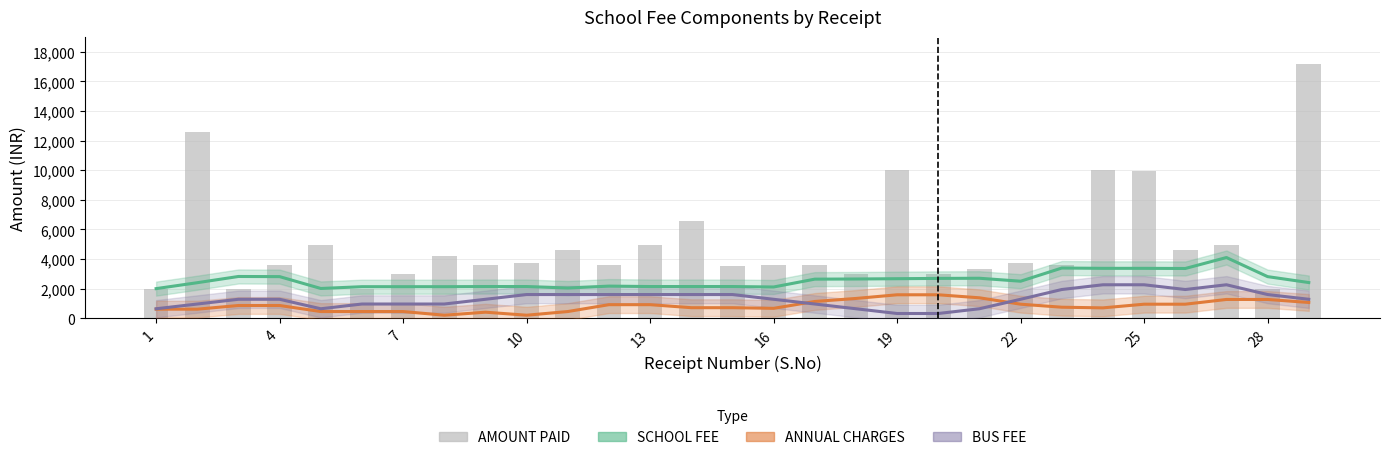

The ANNUAL CHARGES series shows 948 at 25. True or false?

True